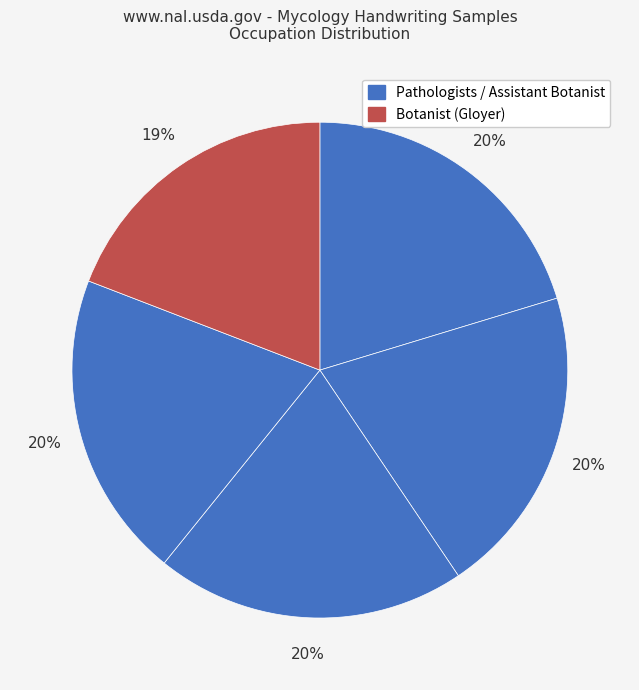

How many slices are in this pie chart?

5